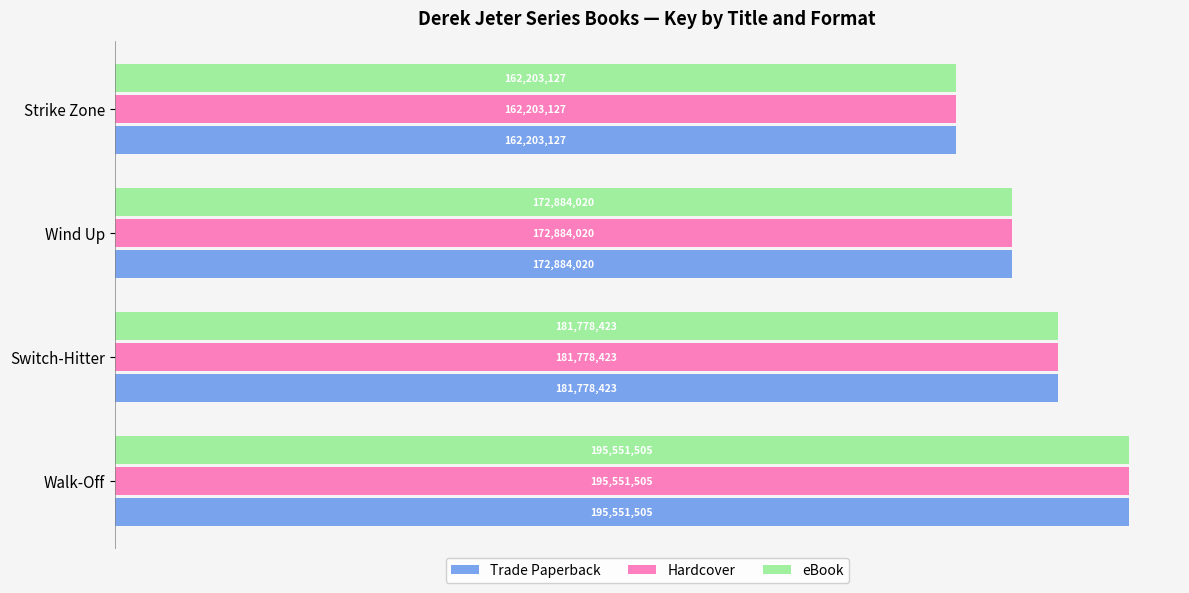

What is the minimum value shown in the chart?

162203127